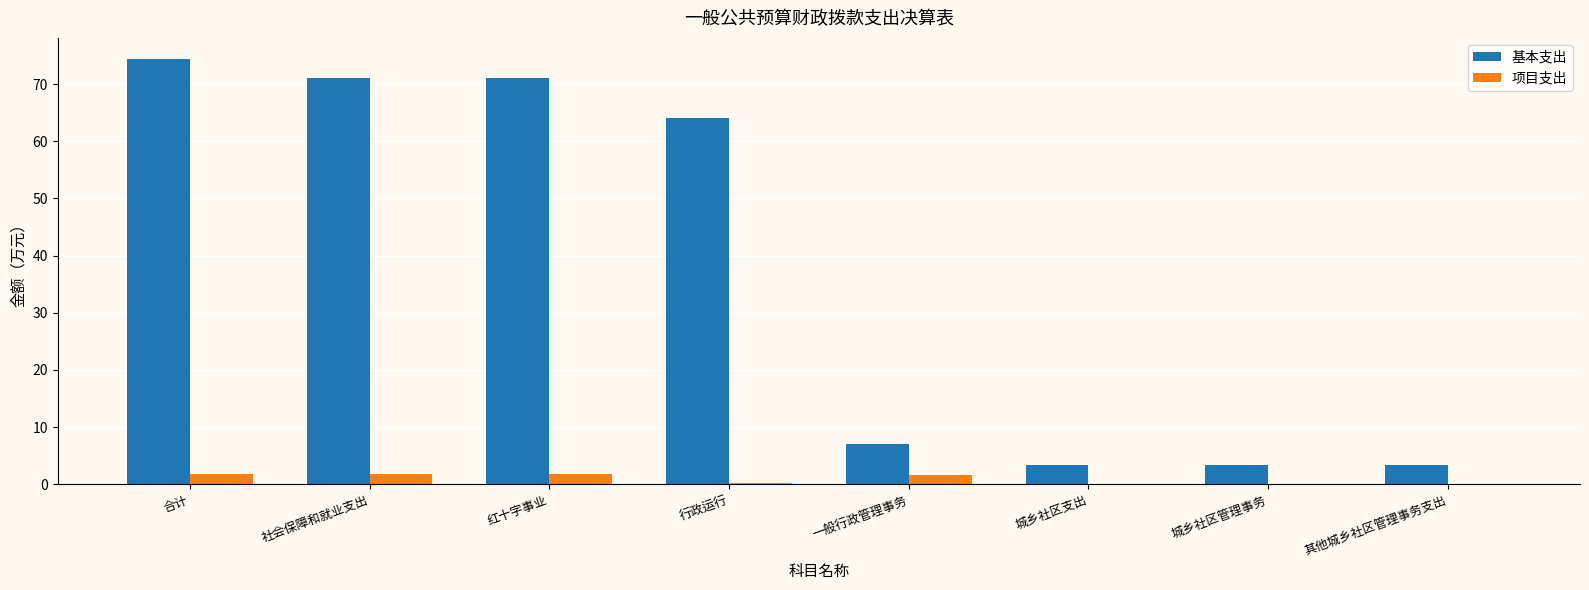

The 项目支出 series shows 0.0 at 其他城乡社区管理事务支出. True or false?

True